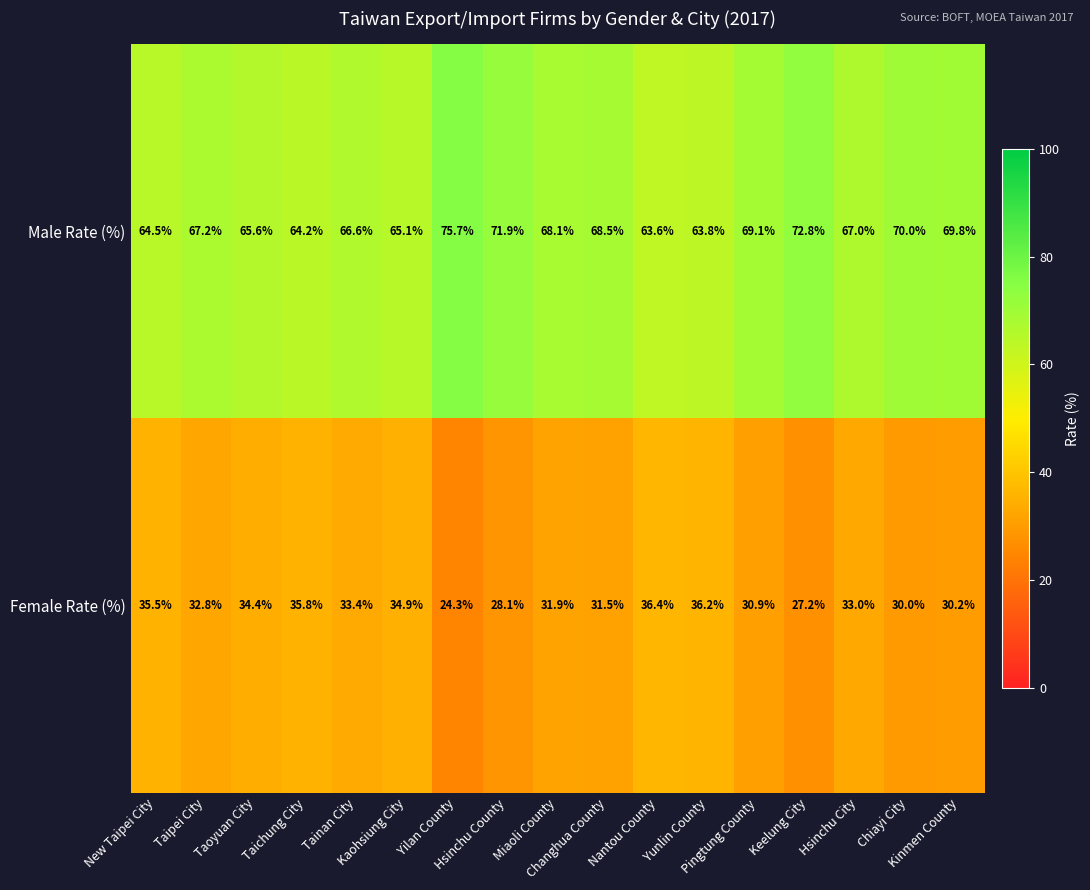

Which series has the largest total across all categories?

Male Rate (%)